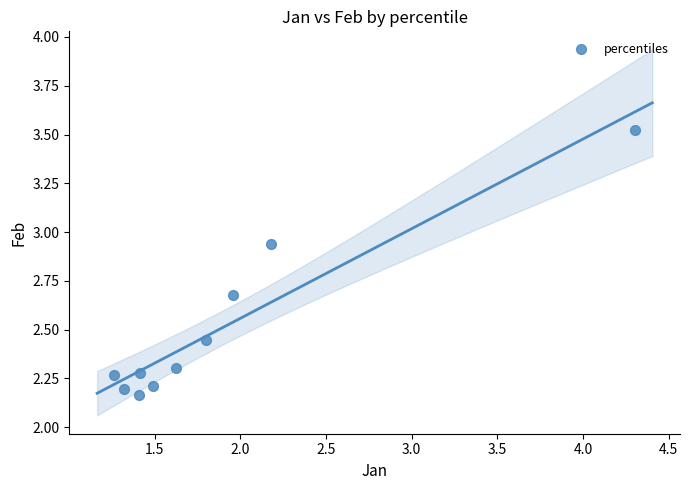

What is the range of Y values (max minus min)?

1.4